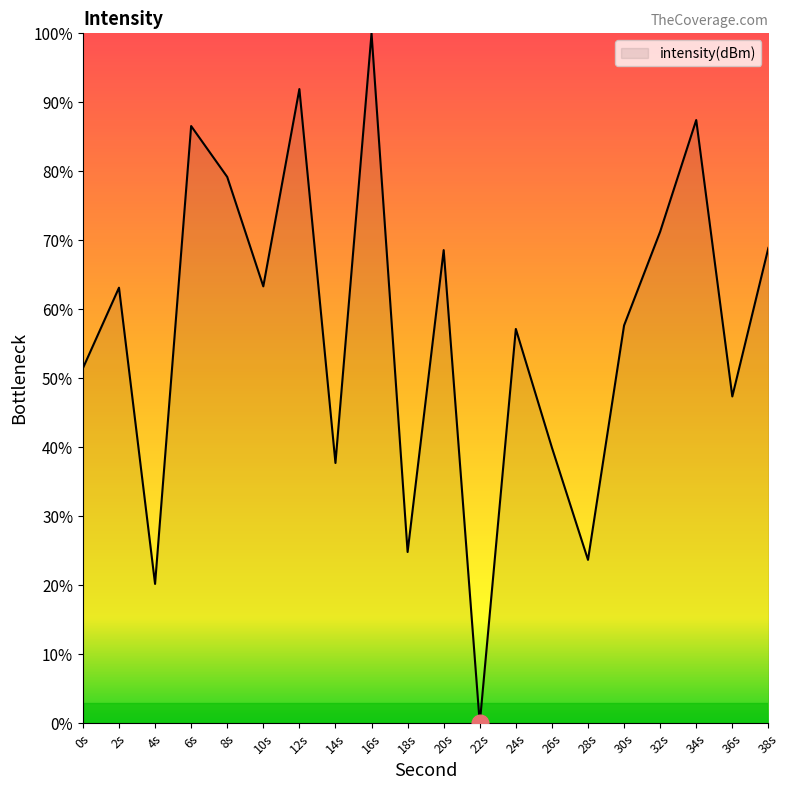

What position from the right is 18s?

11